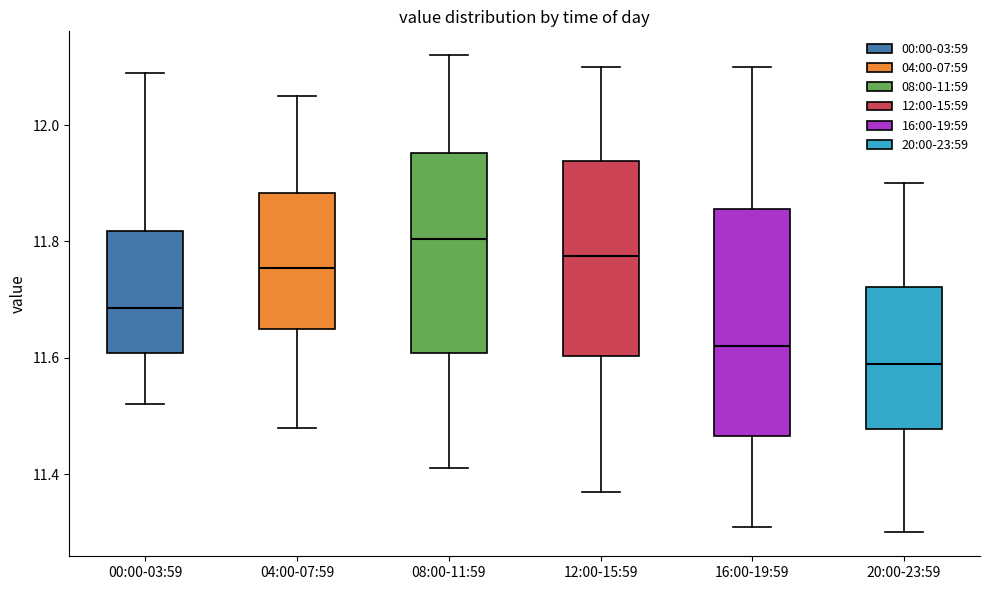

Which box is the tallest, from its lower edge to its upper edge?

16:00-19:59